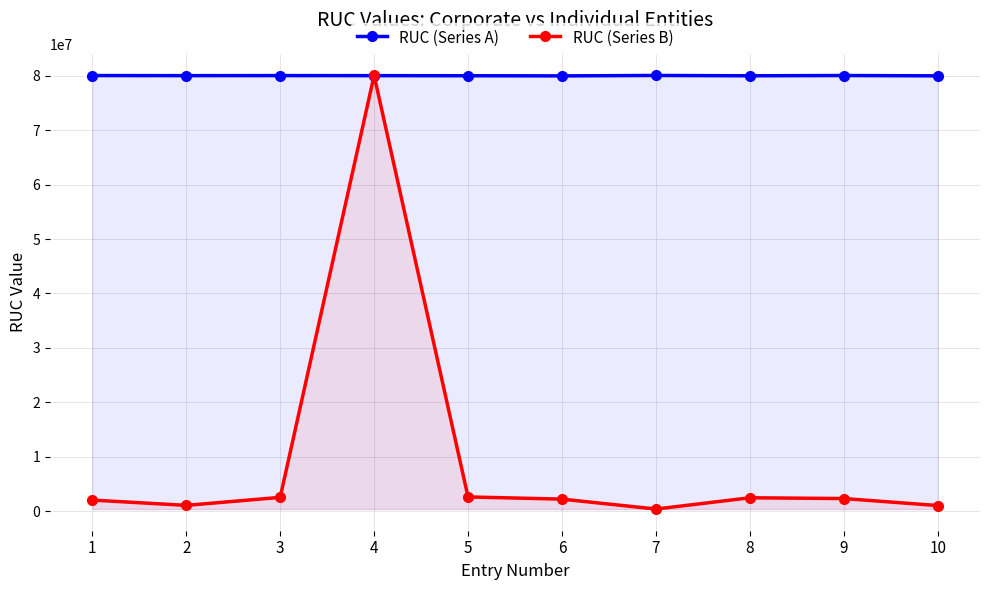

Which series has the widest spread of values?

RUC (Series B)